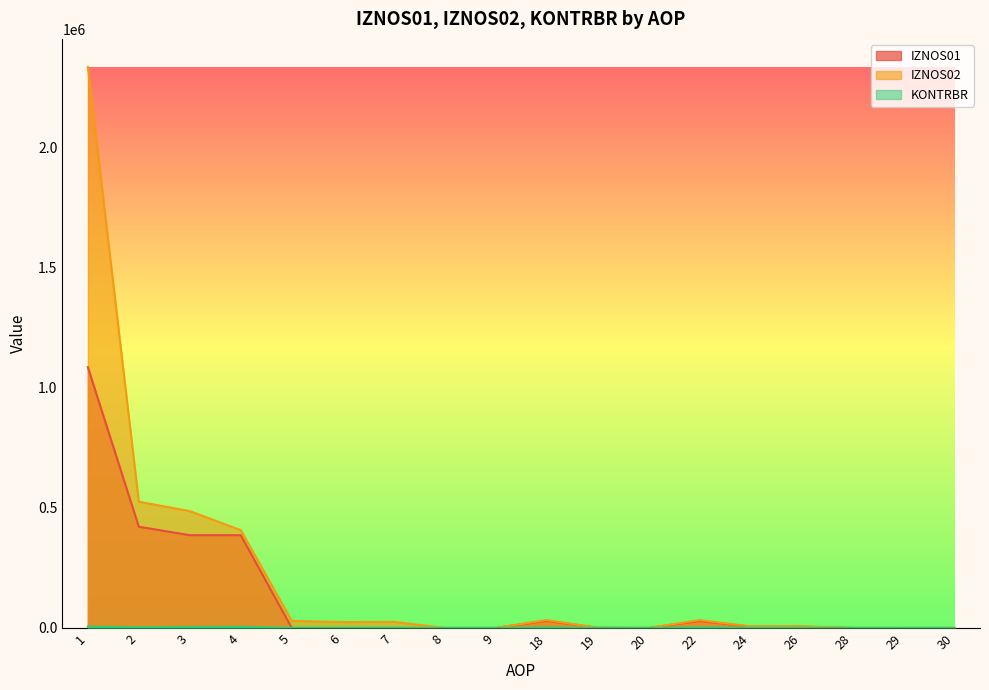

How many data points in KONTRBR are less than 355?

9